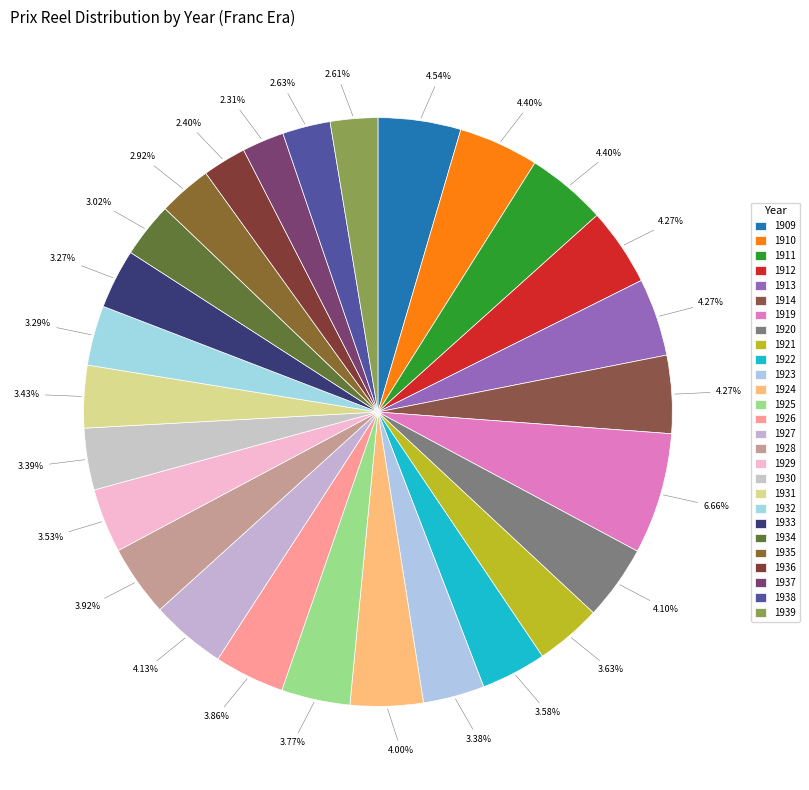

Which slice is the largest?

1919